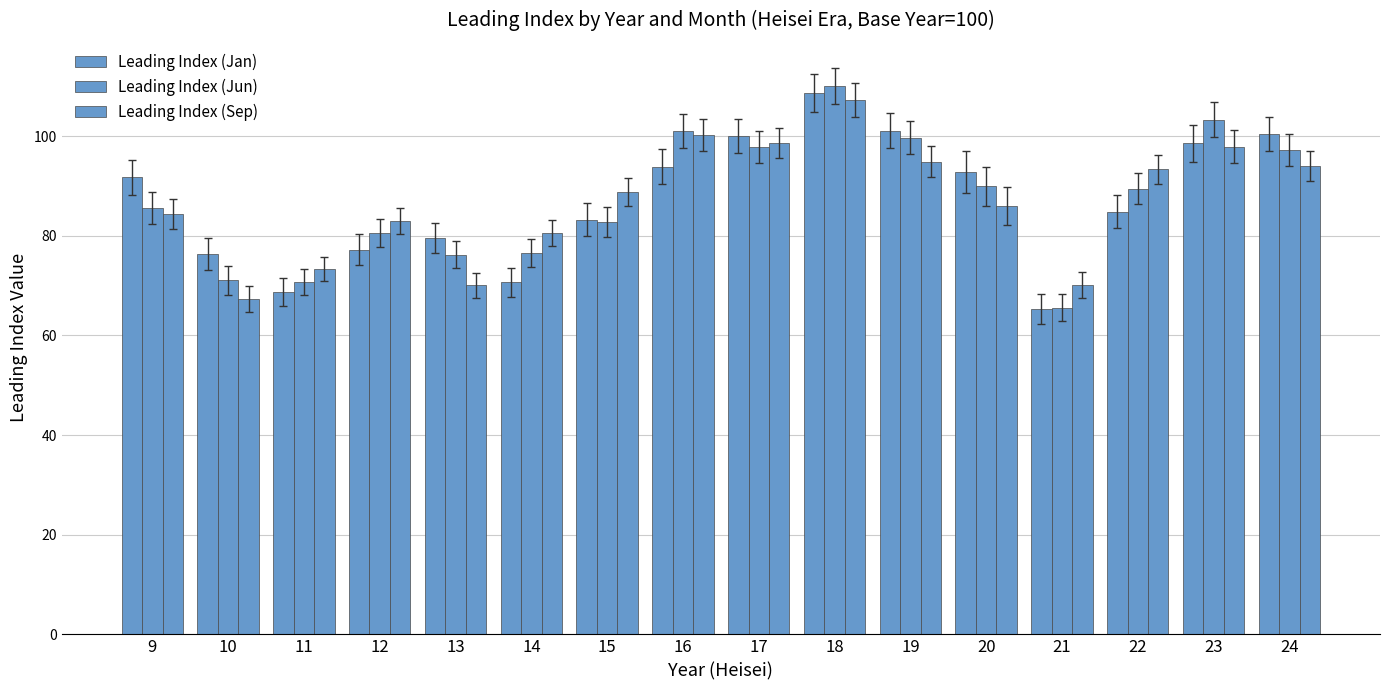

Reading left to right, what are all the values shown in this chart?

Leading Index (Jan): 9=91.7	10=76.4	11=68.7	12=77.2	13=79.5	14=70.7	15=83.2	16=93.9	17=100.1	18=108.7	19=101.1	20=92.8	21=65.3	22=84.8	23=98.6	24=100.5
Leading Index (Jun): 9=85.6	10=71.1	11=70.7	12=80.6	13=76.2	14=76.5	15=82.7	16=101.0	17=97.9	18=110.0	19=99.7	20=89.9	21=65.6	22=89.4	23=103.3	24=97.2
Leading Index (Sep): 9=84.3	10=67.3	11=73.3	12=82.9	13=70.1	14=80.5	15=88.8	16=100.3	17=98.7	18=107.2	19=94.9	20=85.9	21=70.2	22=93.3	23=97.9	24=94.0